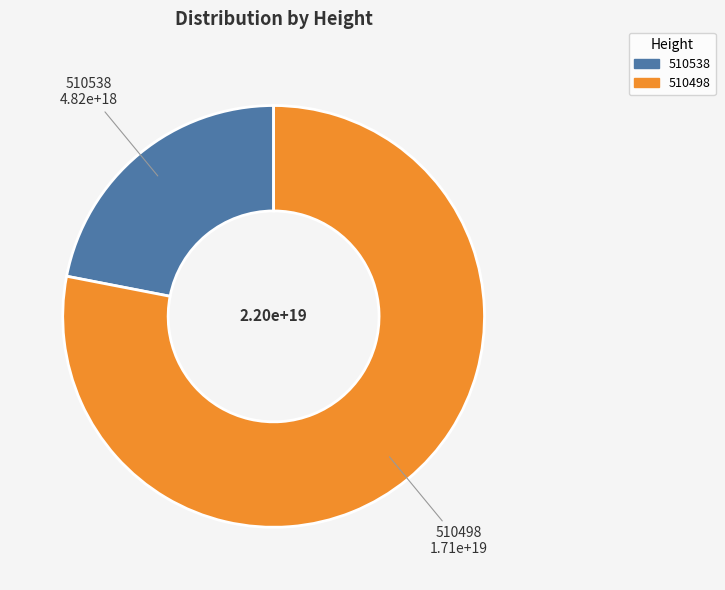

Combined, do 510498 and 510538 account for over 50%?

Yes